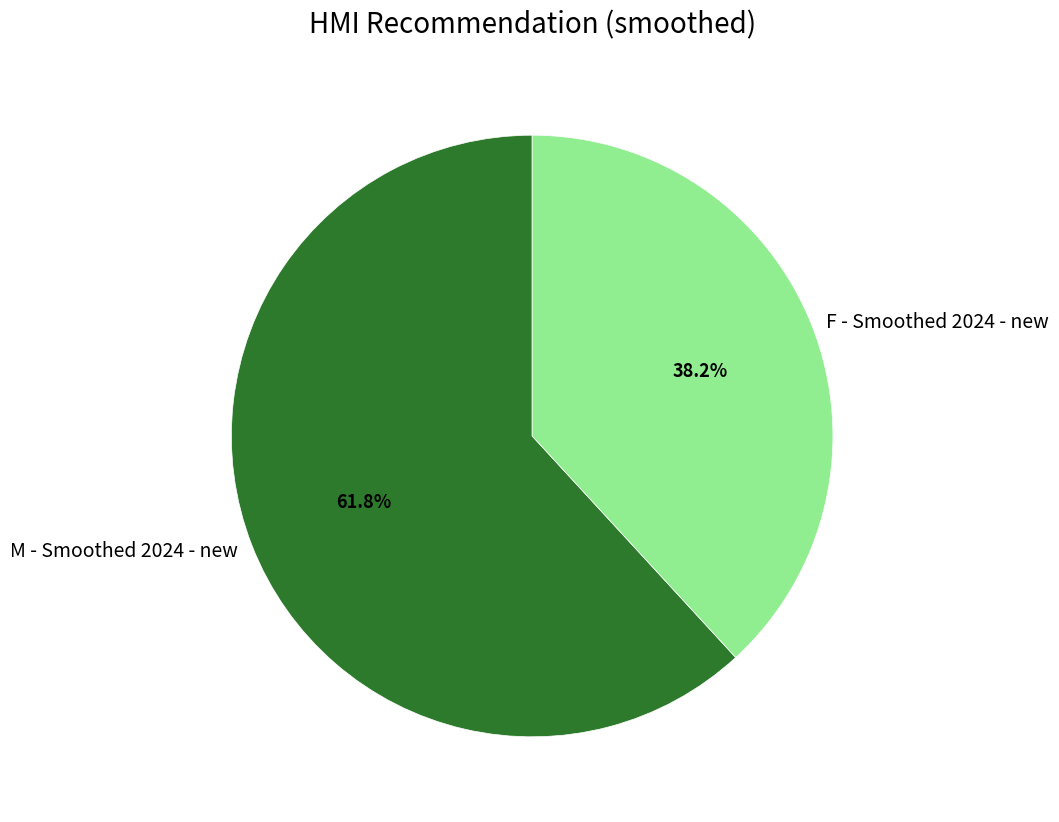

Does F - Smoothed 2024 - new represent more than half of the total?

No